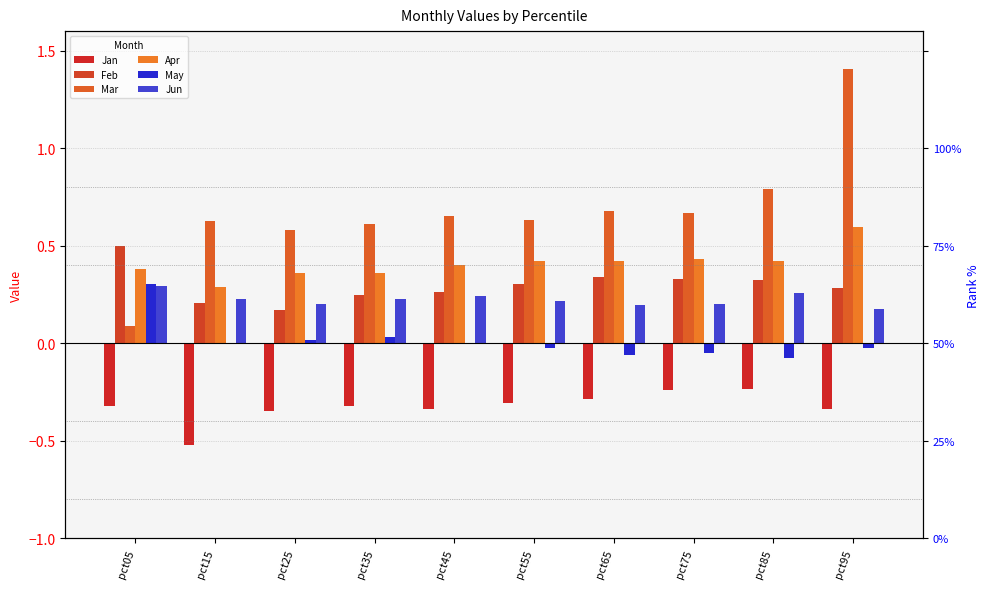

Is it true that Jan equals -0.5 at pct65?

False